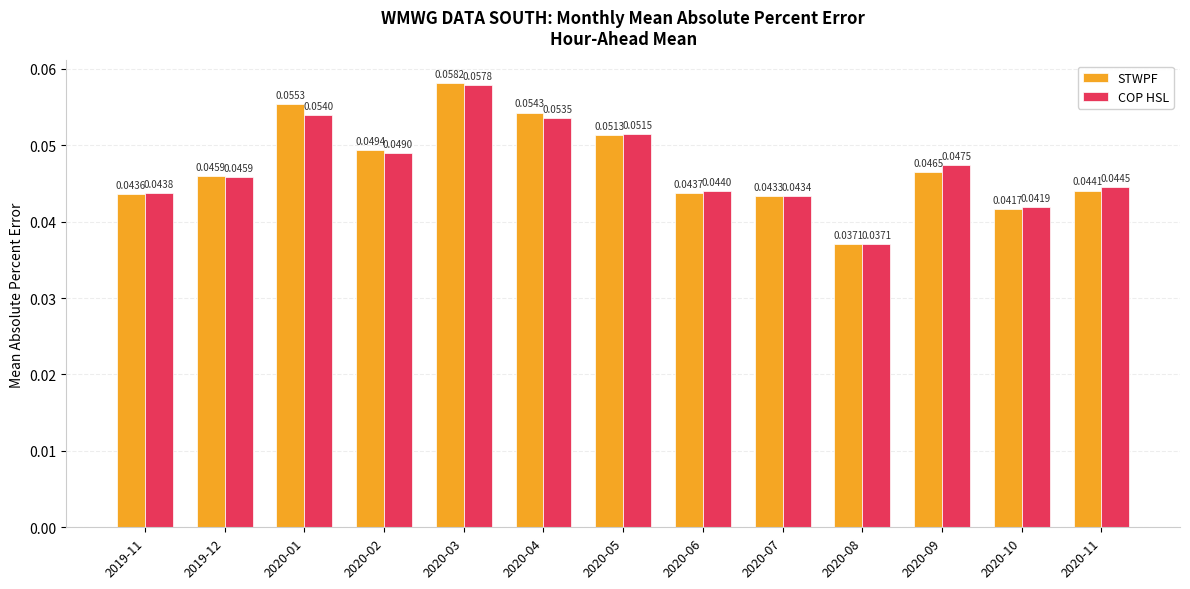

Which series has the largest range (max minus min)?

STWPF